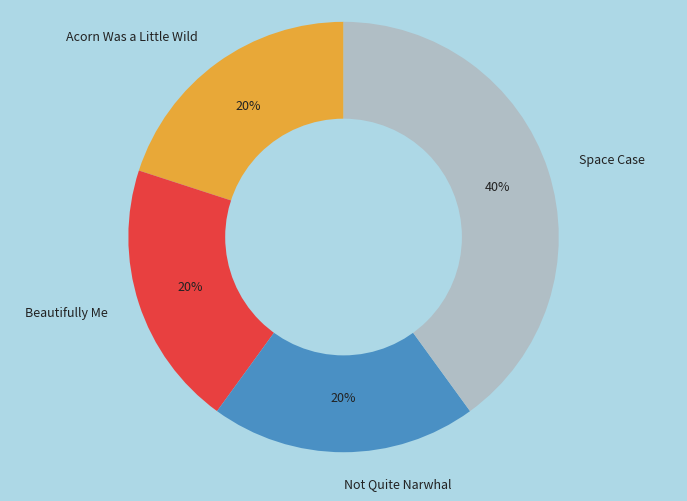

Is Not Quite Narwhal the majority of the pie?

No